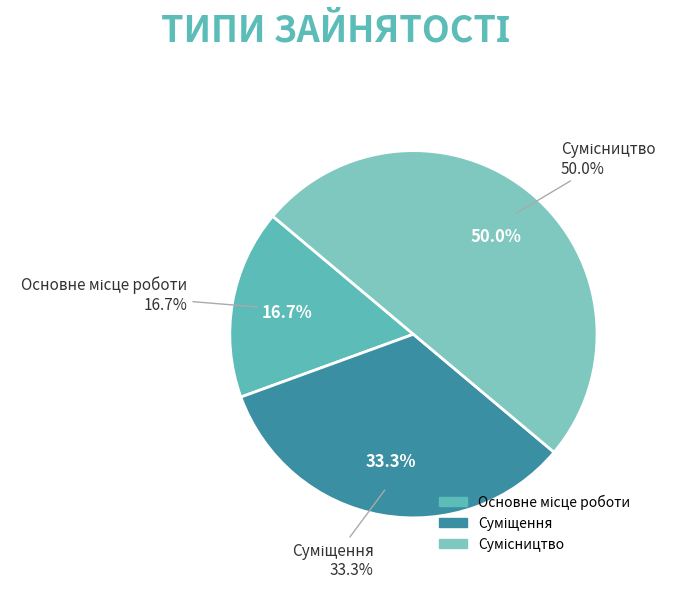

True or false: Суміщення accounts for 33% of the total.

True